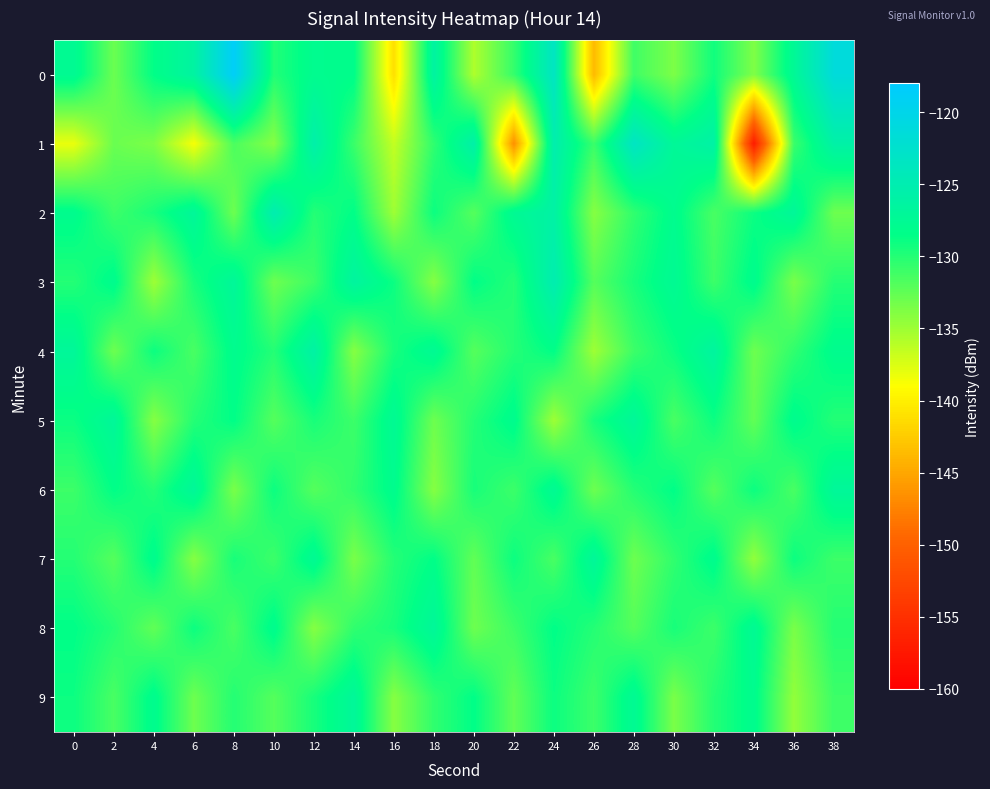

Which series has the widest spread of values?

1